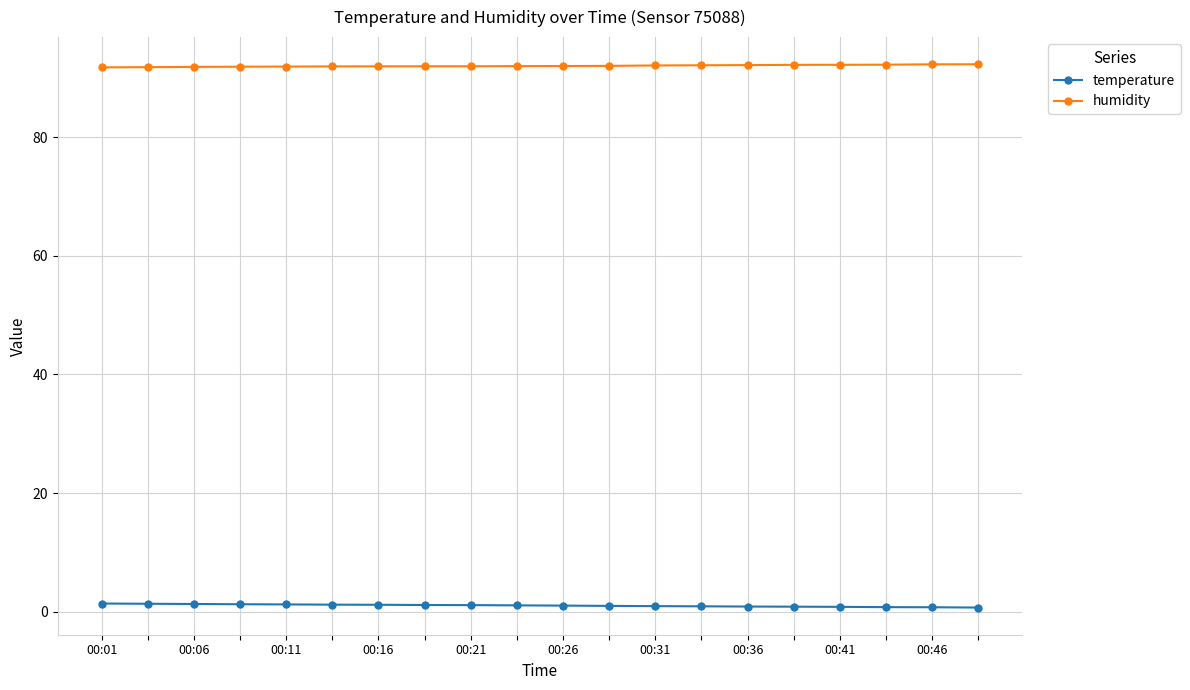

What is the greatest value displayed?

92.3